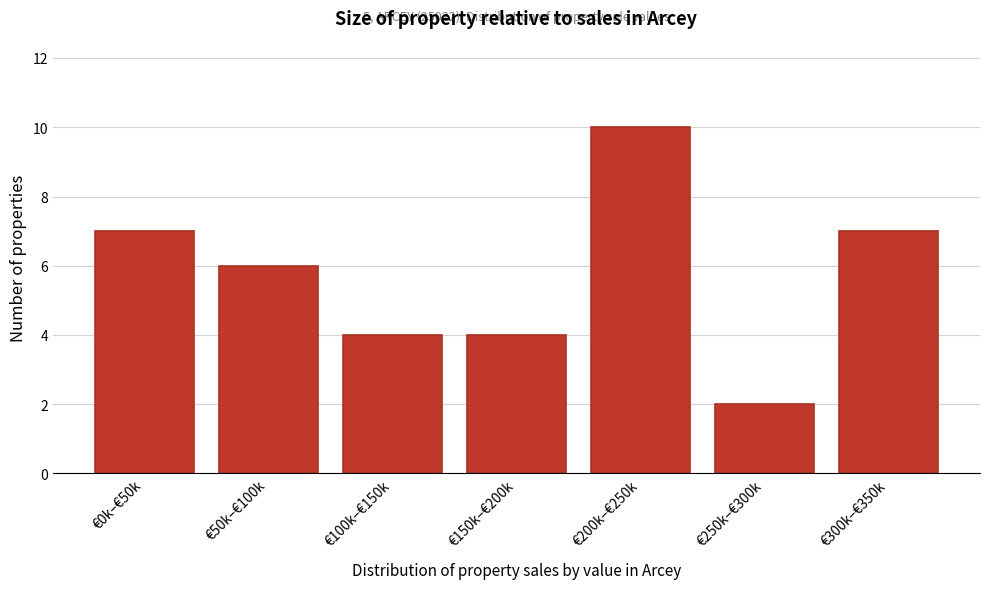

Reading left to right, transcribe all the data shown in this chart.

€0k–€50k=7	€50k–€100k=6	€100k–€150k=4	€150k–€200k=4	€200k–€250k=10	€250k–€300k=2	€300k–€350k=7